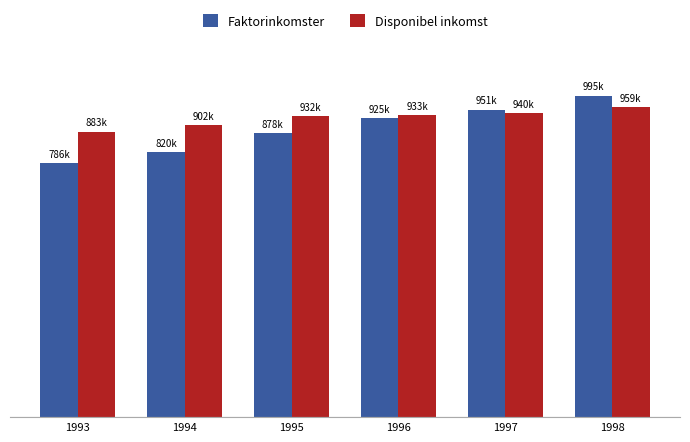

Between 1993 and 1994, which series saw the biggest shift?

Faktorinkomster